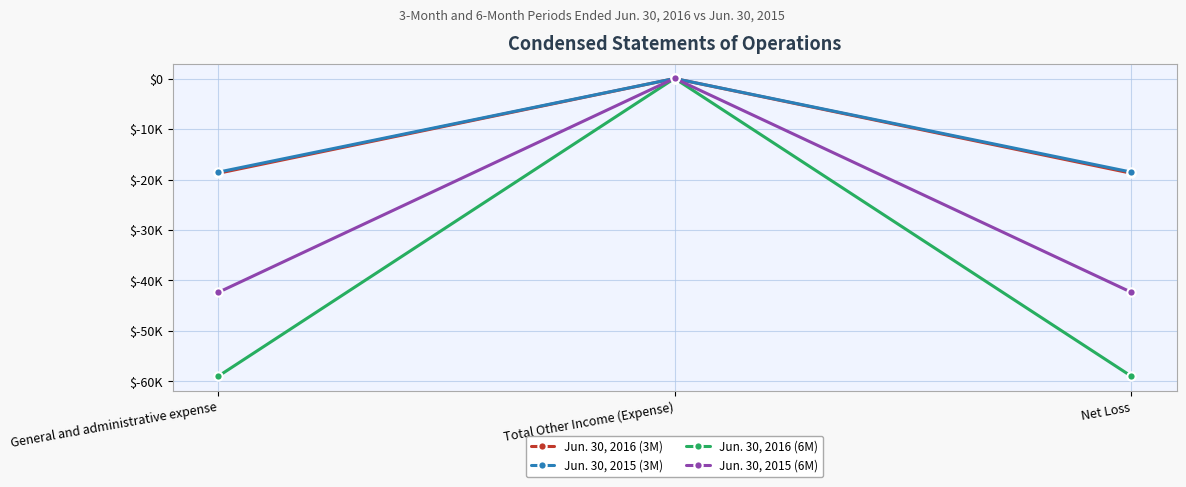

Is this an area chart (filled region under the line)?

No